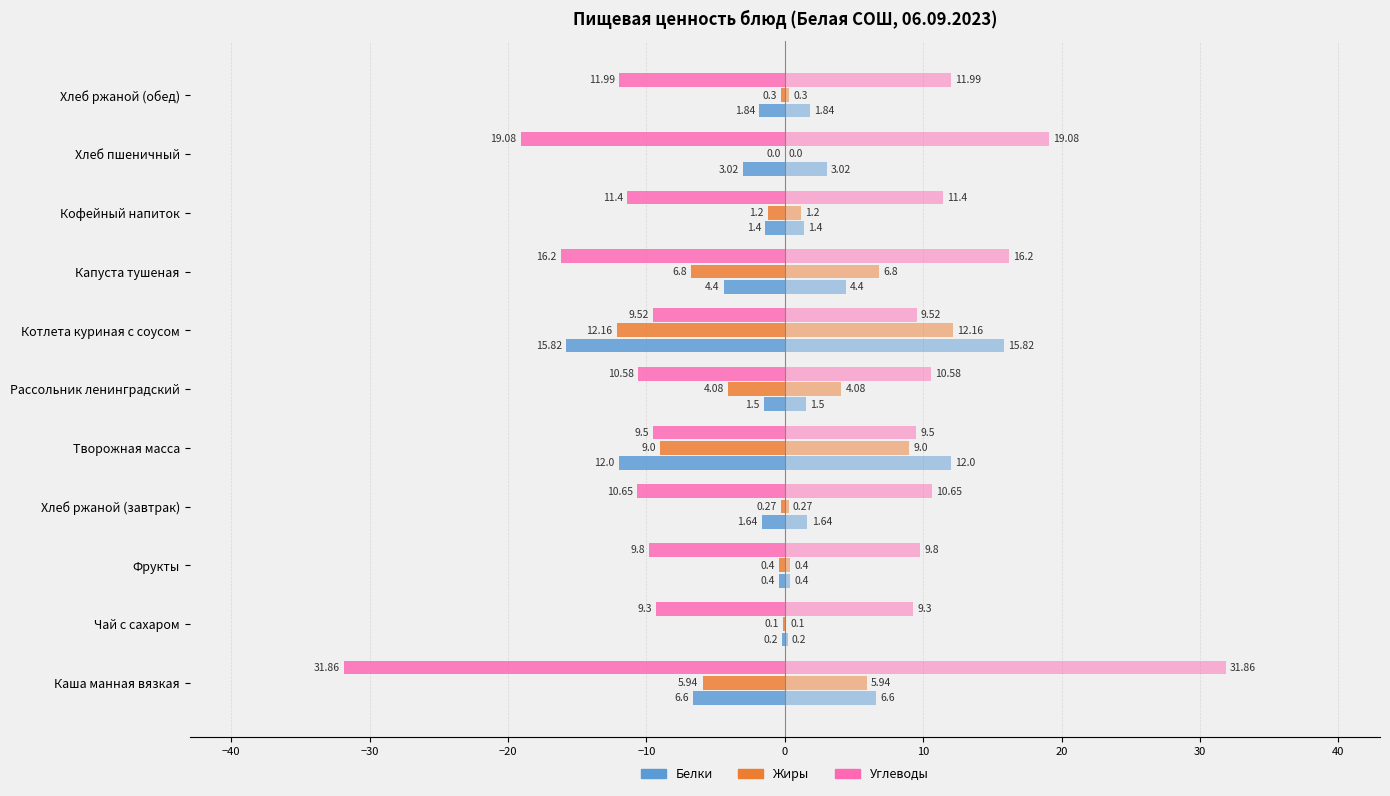

How many groups of bars are there?

11